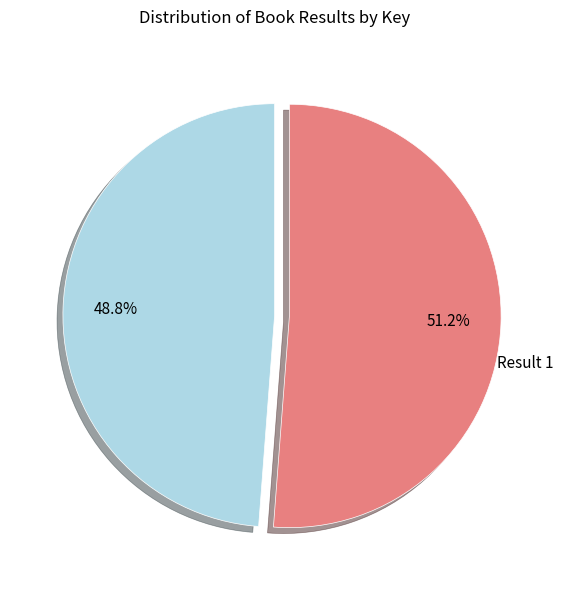

Is there any slice that represents more than half of the pie?

Yes